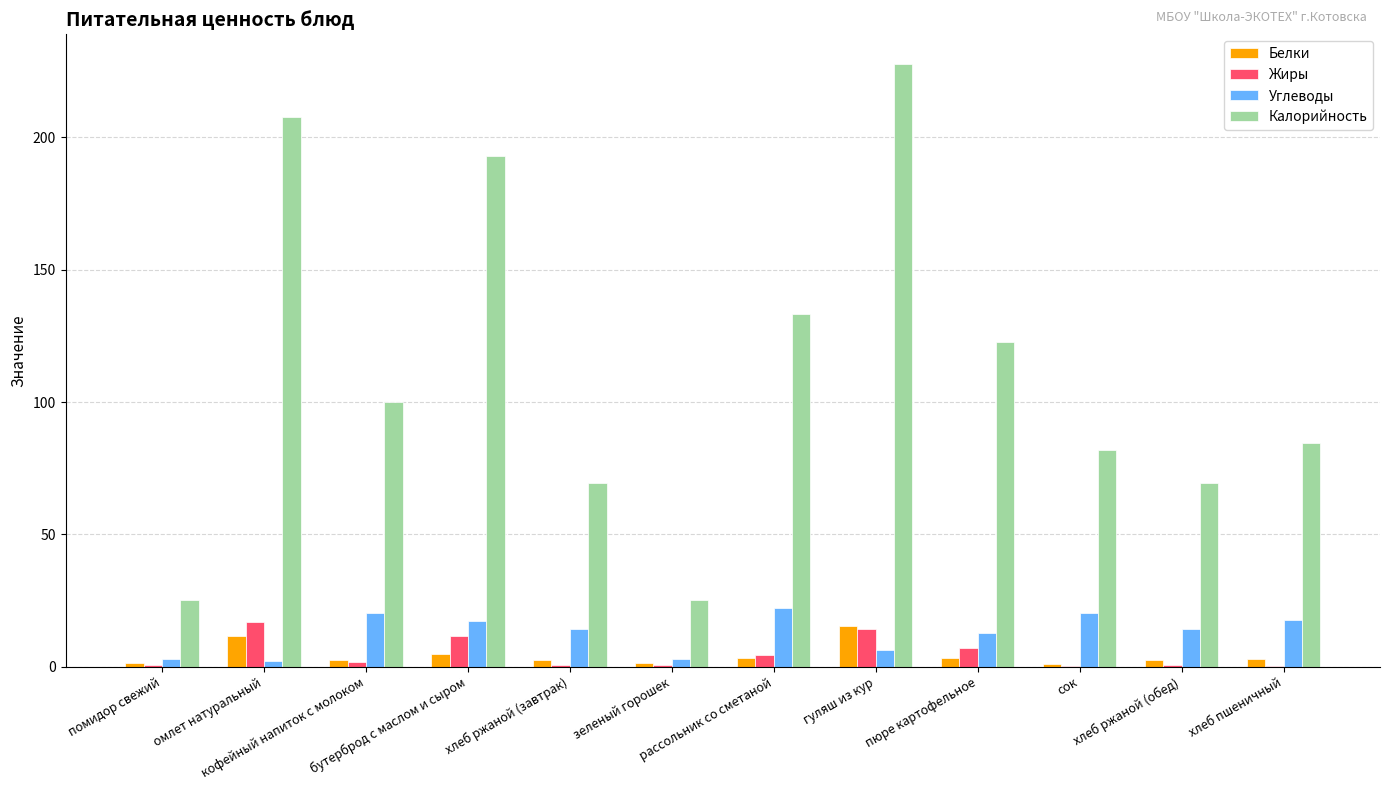

What is the maximum value for Жиры?

17.0